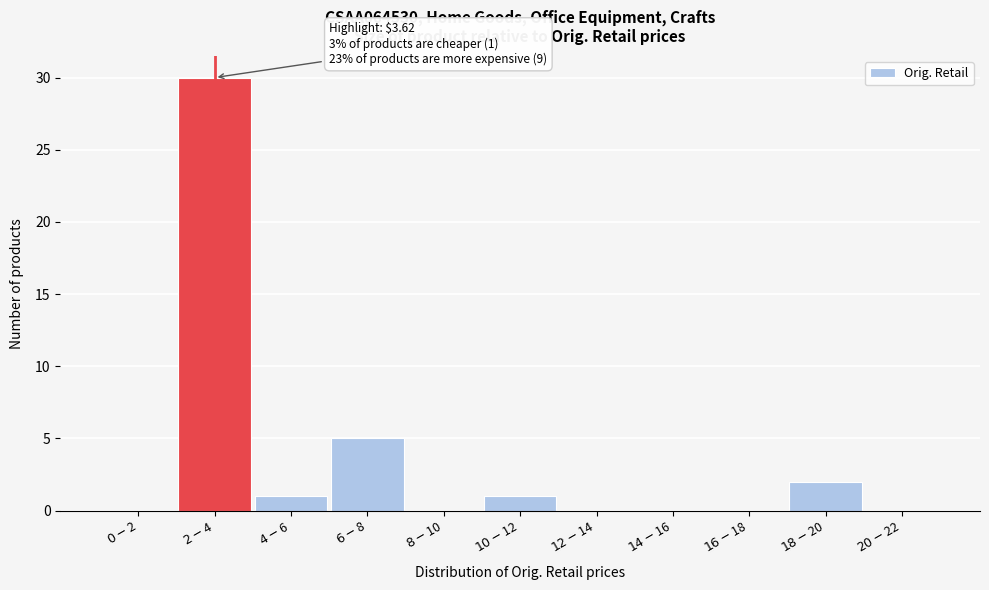

What is the greatest value displayed?

30